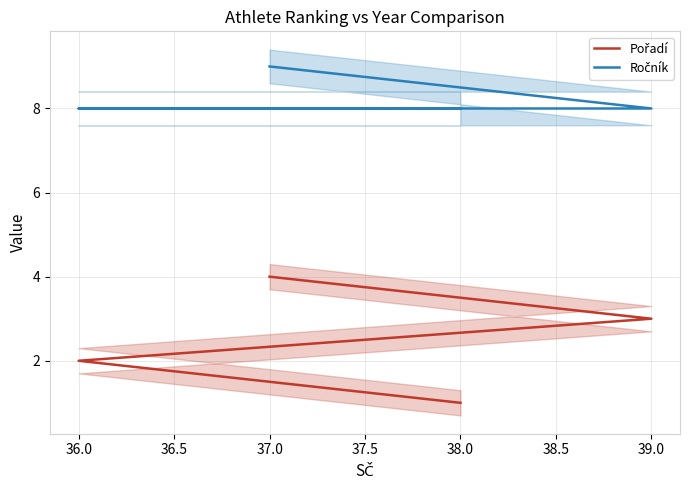

True or false: Ročník has a value of 8 at 36.0.

True